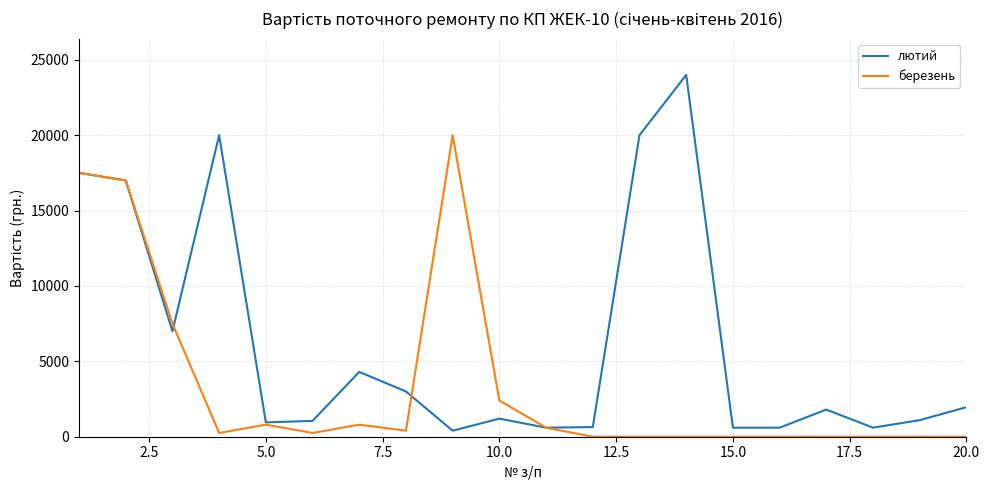

What is the maximum value shown in the chart?

24000